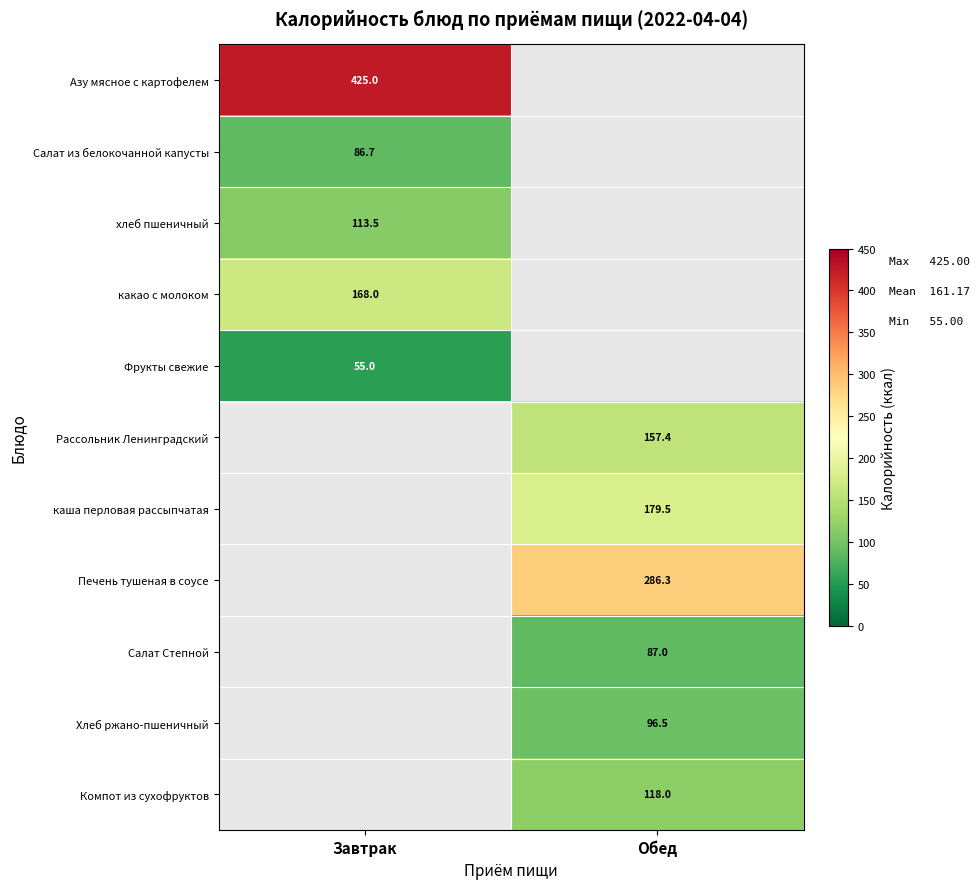

The value of Азу мясное с картофелем at Завтрак is 425.0. True or false?

True